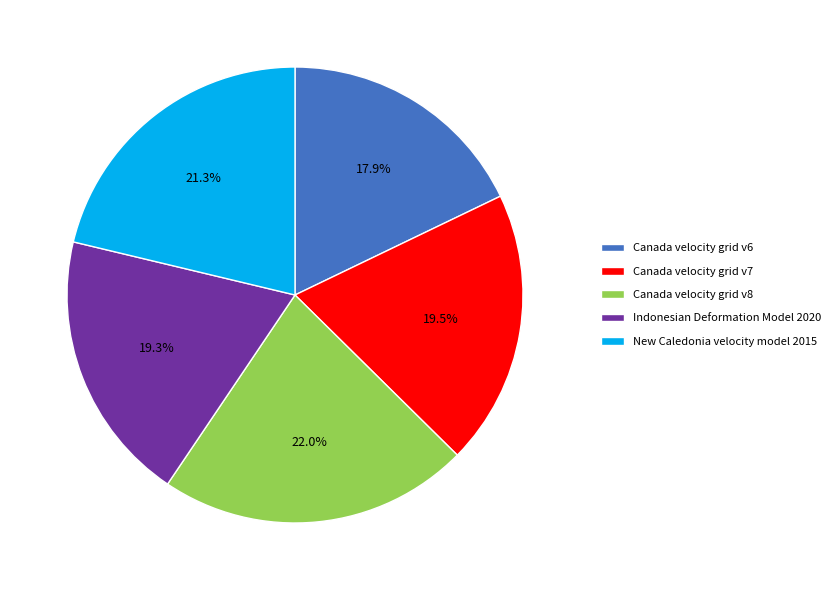

Is there any slice that represents more than half of the pie?

No